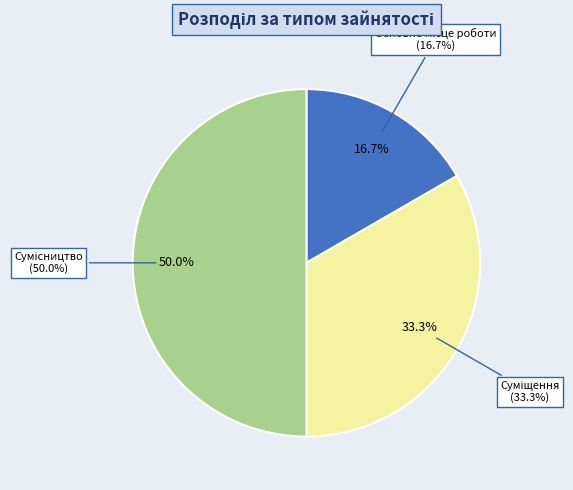

How many segments does this pie chart have?

3